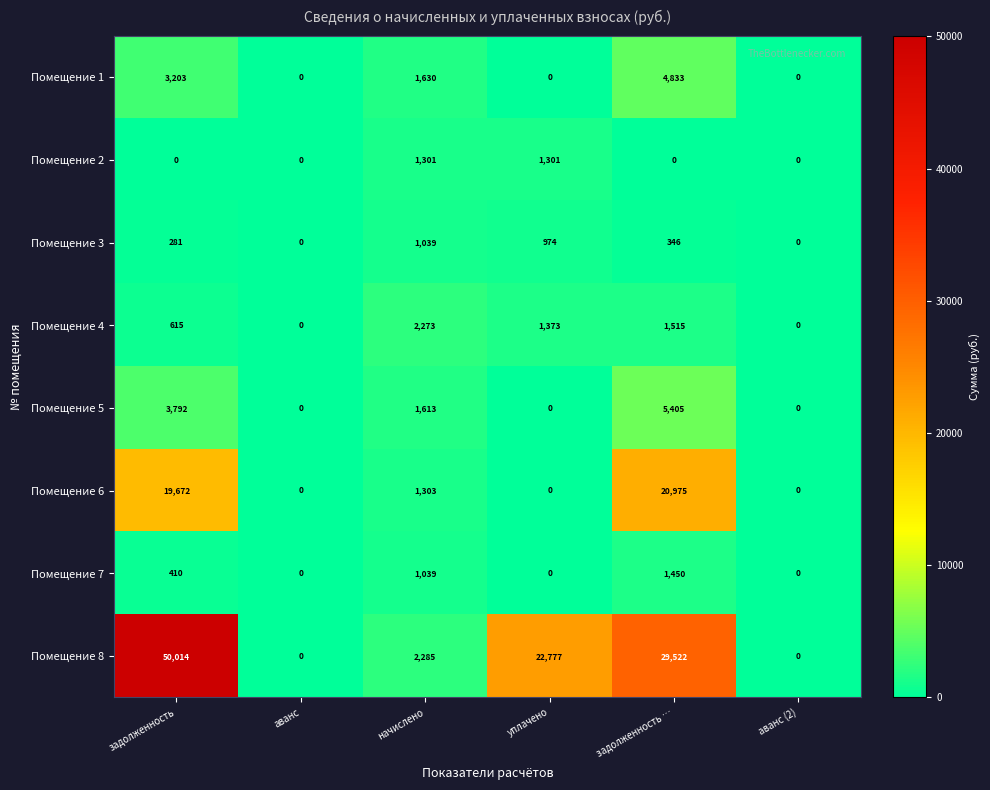

The Помещение 7 series shows 906 at уплачено. True or false?

False